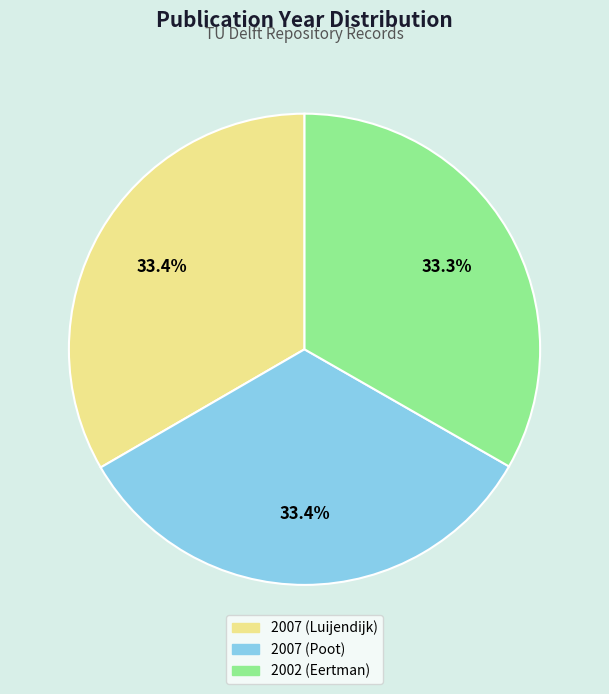

Is there any slice that represents more than half of the pie?

No